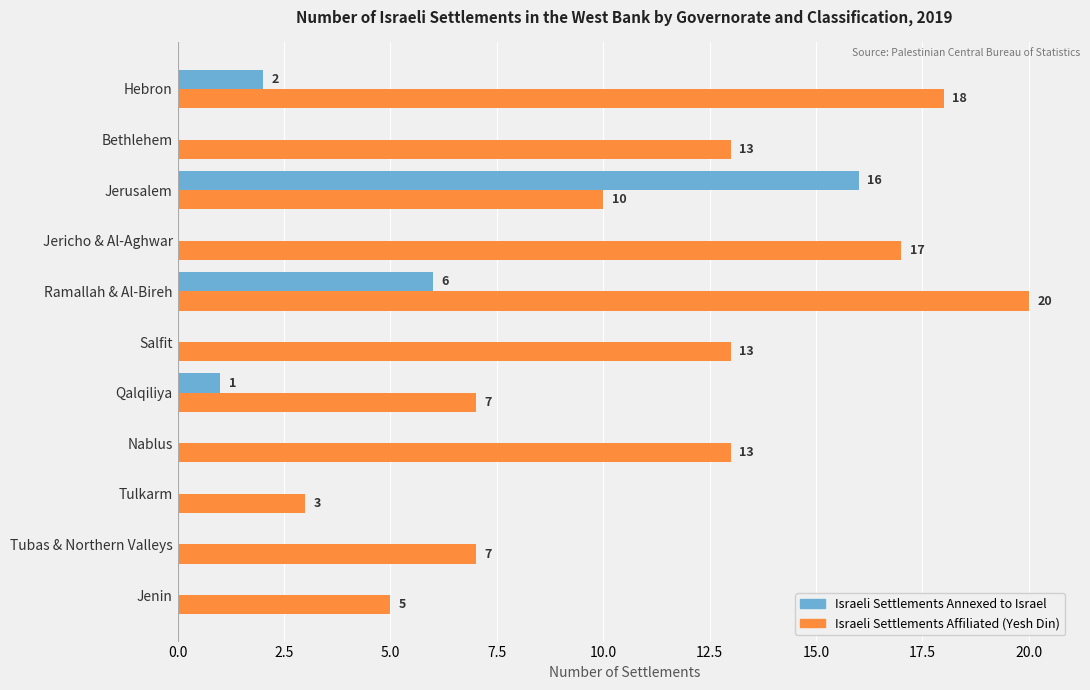

Which series changed the most between Ramallah & Al-Bireh and Bethlehem?

Israeli Settlements Affiliated (Yesh Din)